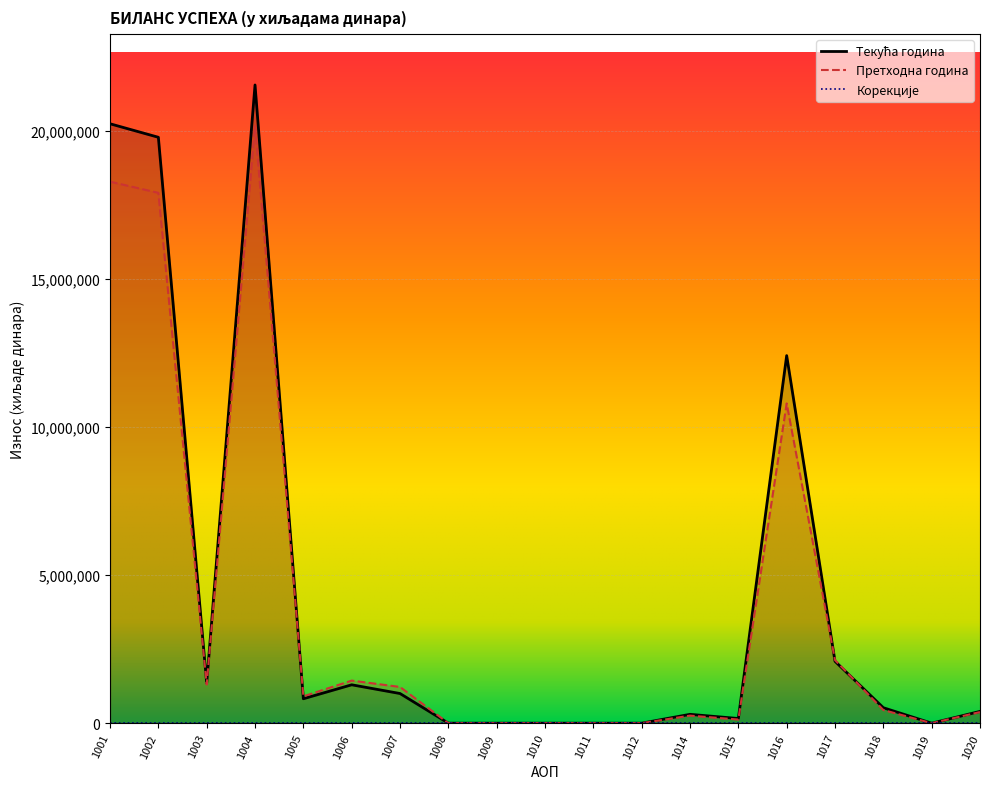

True or false: Претходна година has a value of 29884351 at 1004.

False